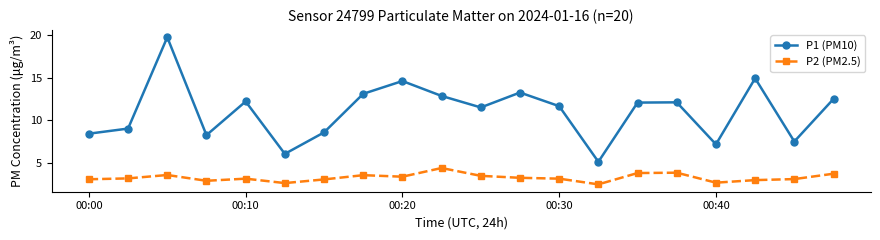

List the series in order of their peak value, highest first.

P1 (PM10), P2 (PM2.5)